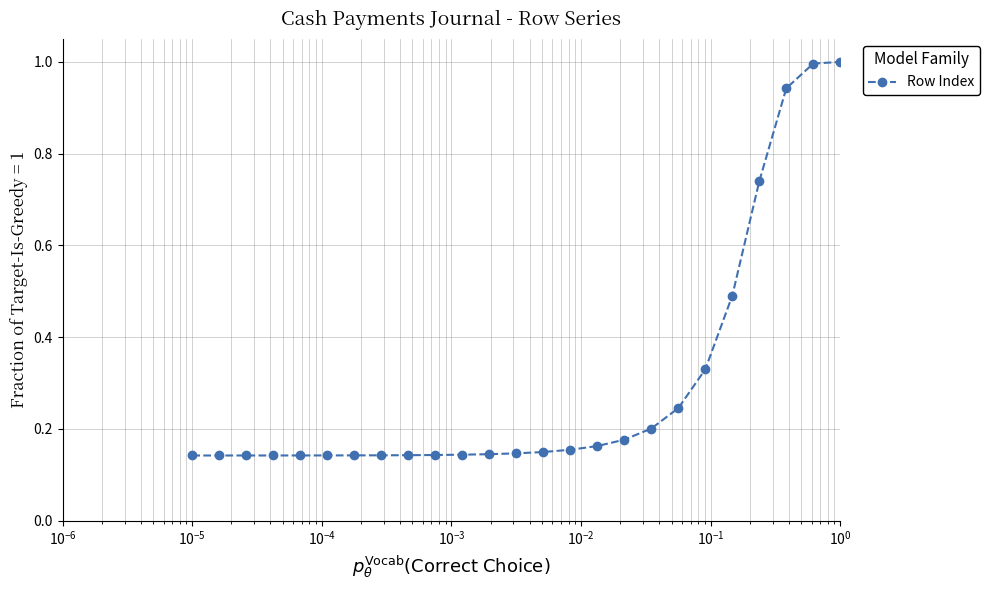

What is the value of the 25th point from the left?

1.0